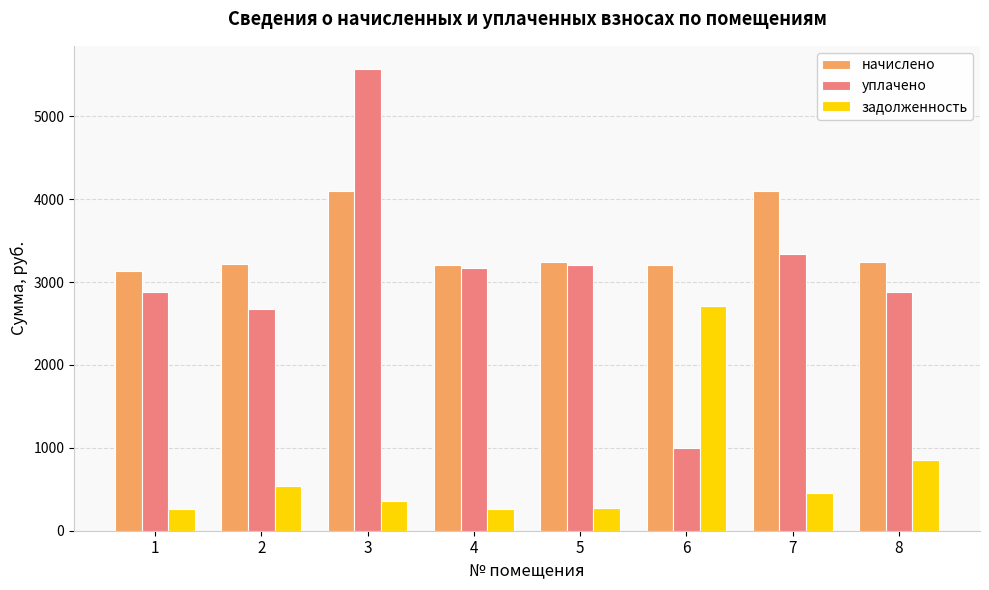

What is the maximum value for задолженность?

2715.9